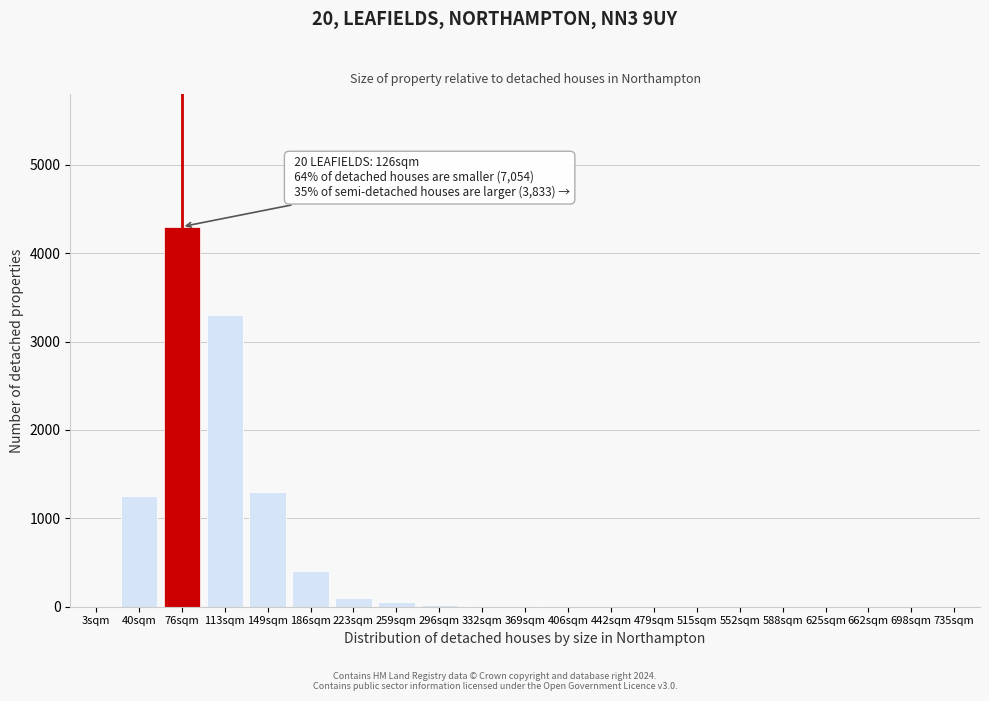

The chart shows a value of 0 at 588sqm. True or false?

True